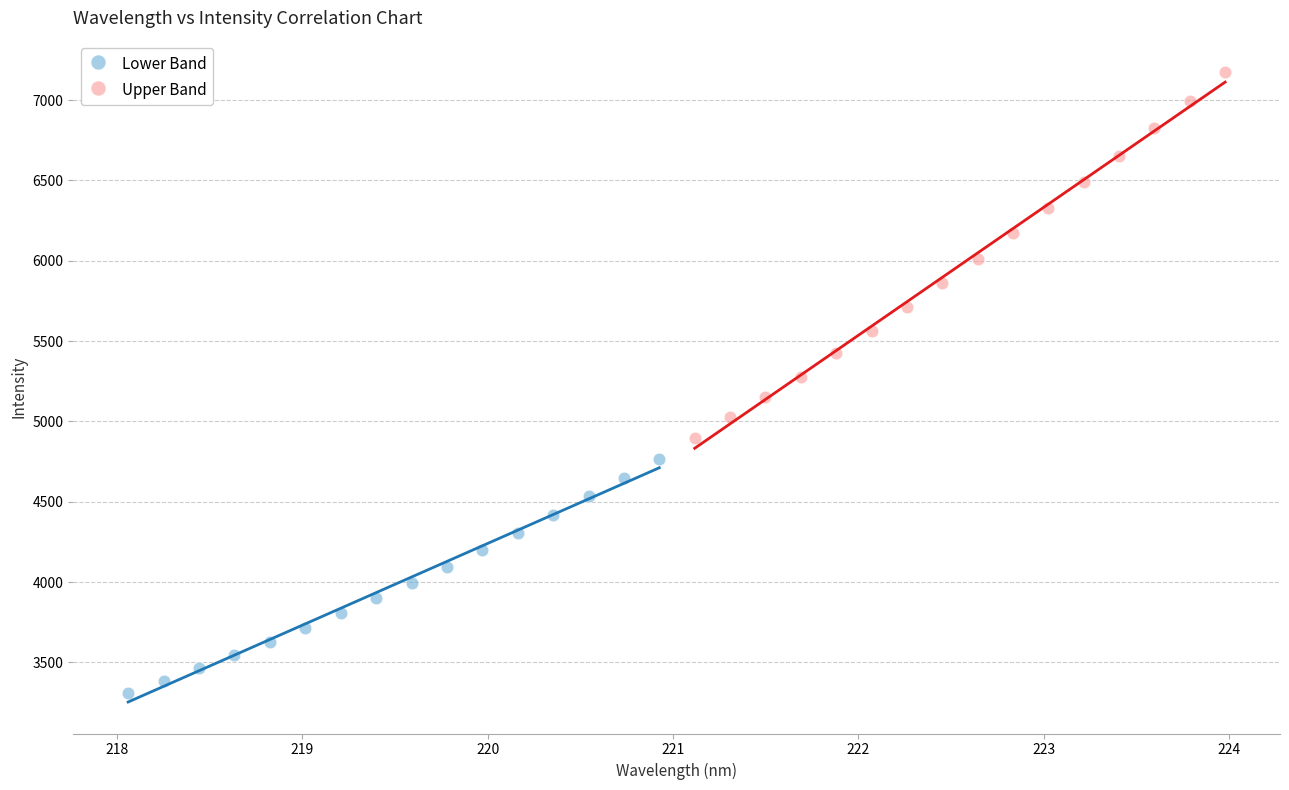

Which series reaches the minimum Y coordinate?

Lower Band